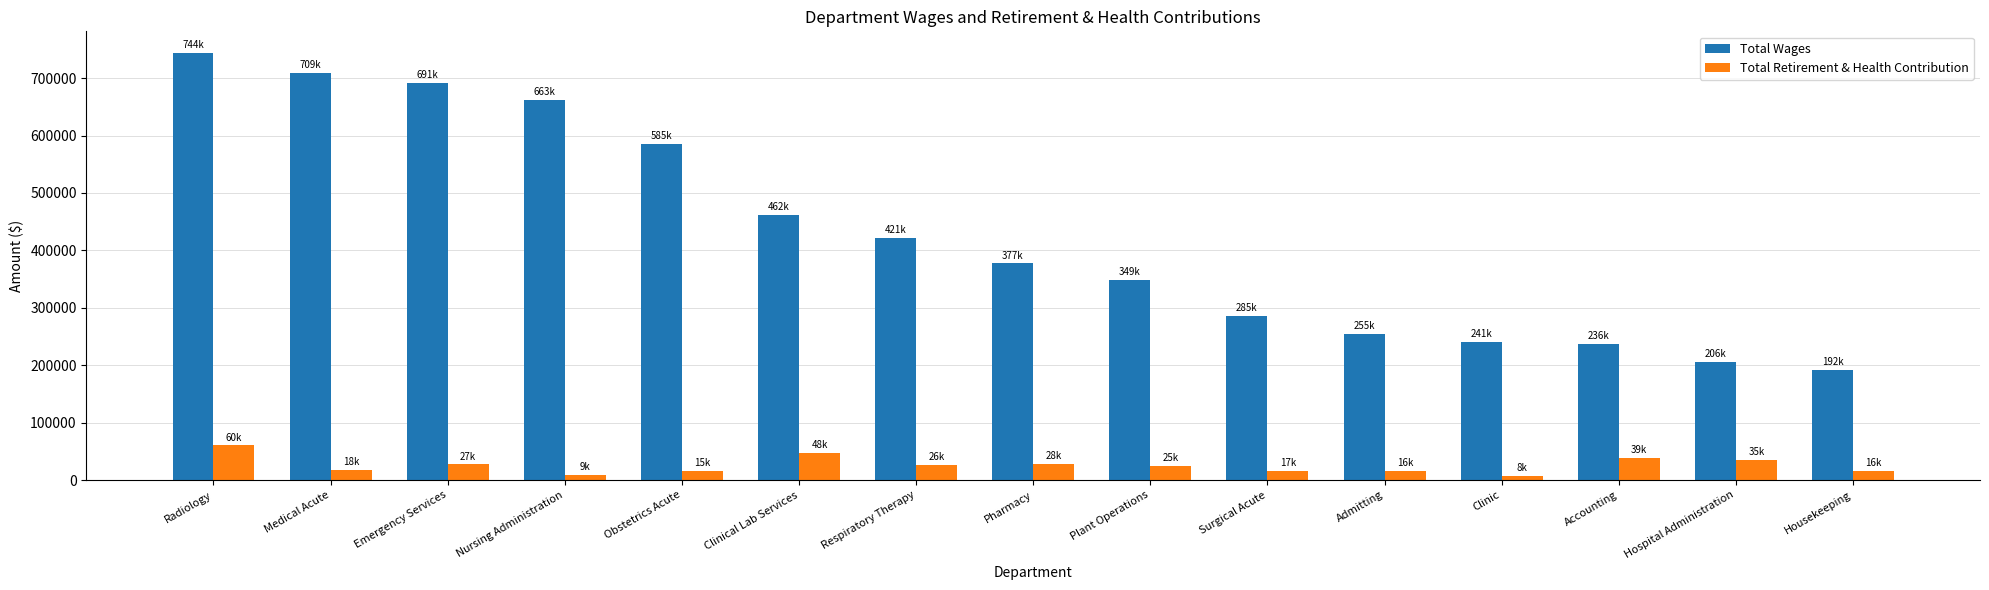

At which label does Total Wages first exceed 377215?

Radiology